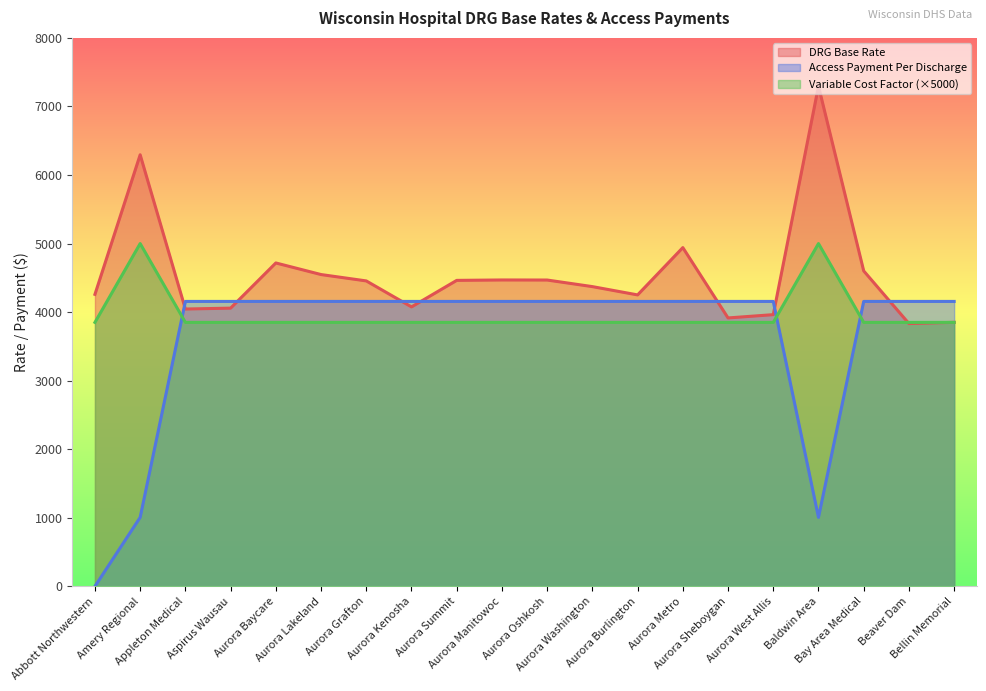

After their last crossing, which series has the higher values: Access Payment Per Discharge or Variable Cost Factor?

Access Payment Per Discharge